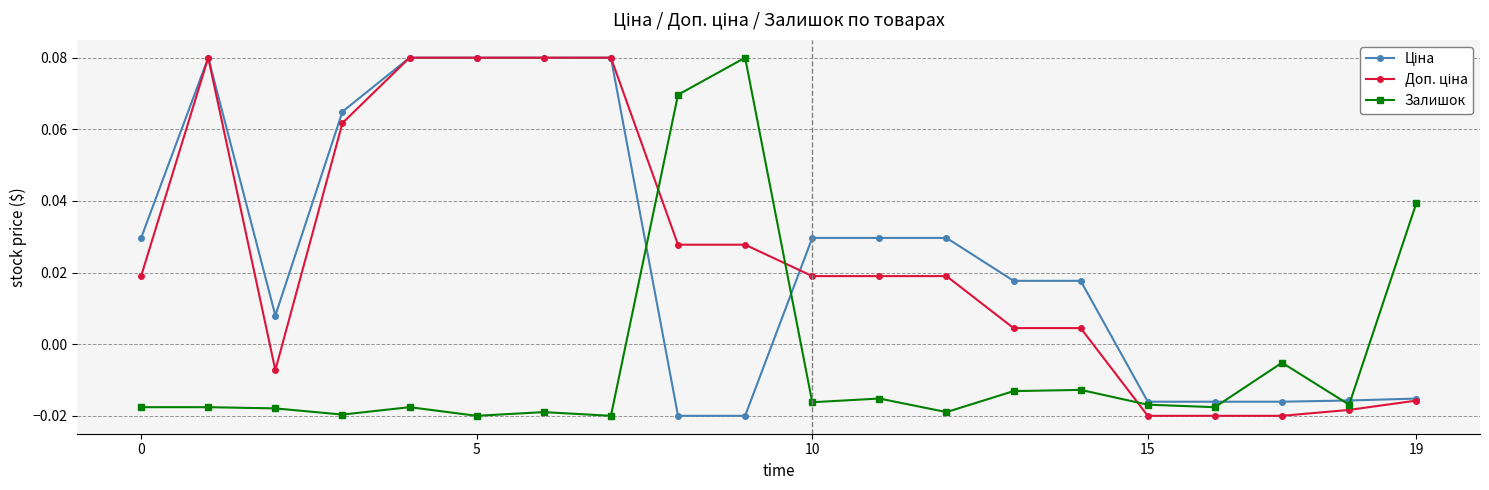

How many values in Залишок are below zero?

17